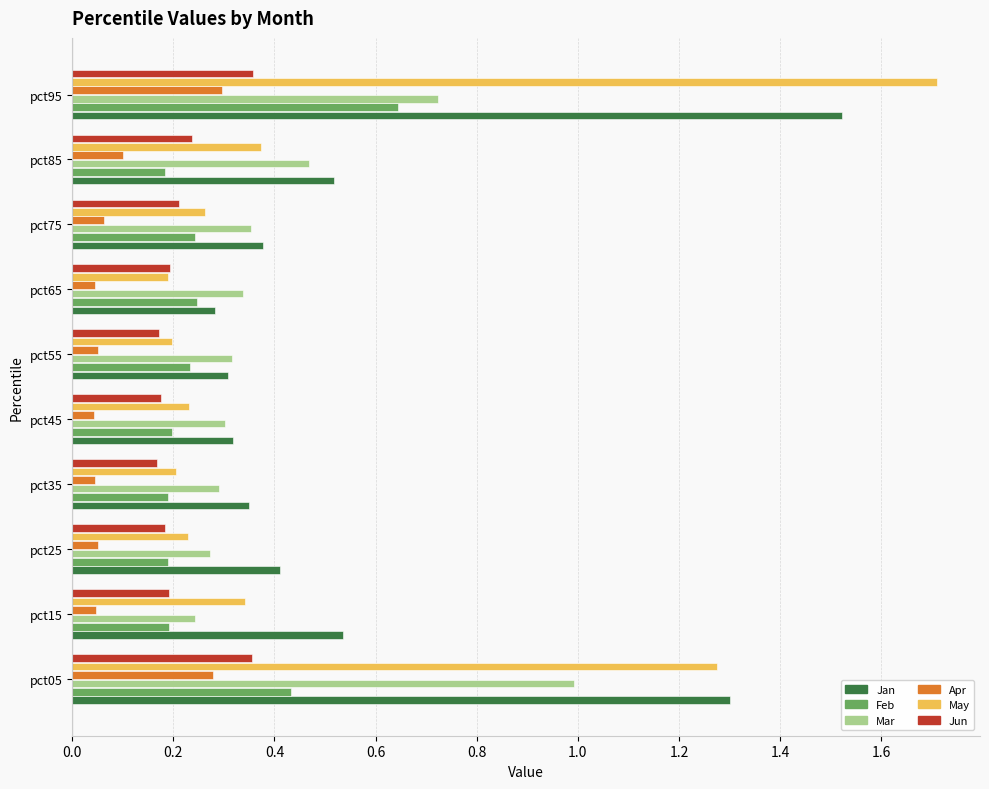

What are all the series names shown in the legend?

Jan, Feb, Mar, Apr, May, Jun